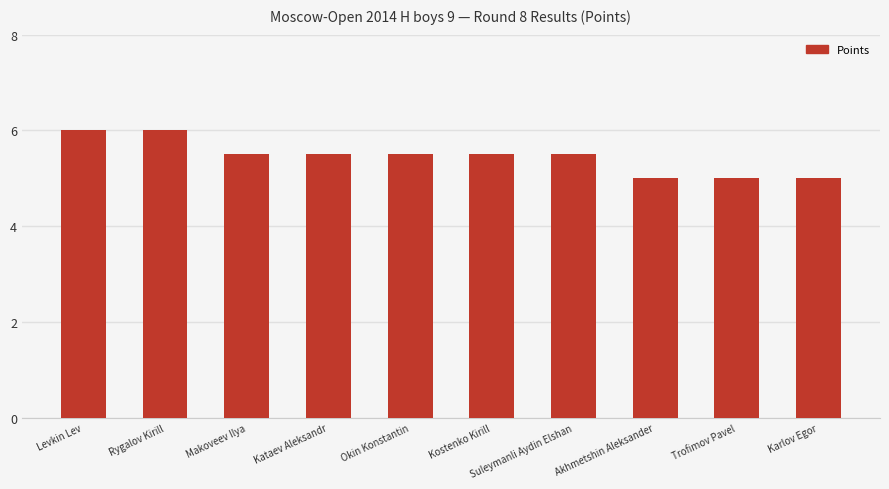

What is the minimum value shown in the chart?

5.0